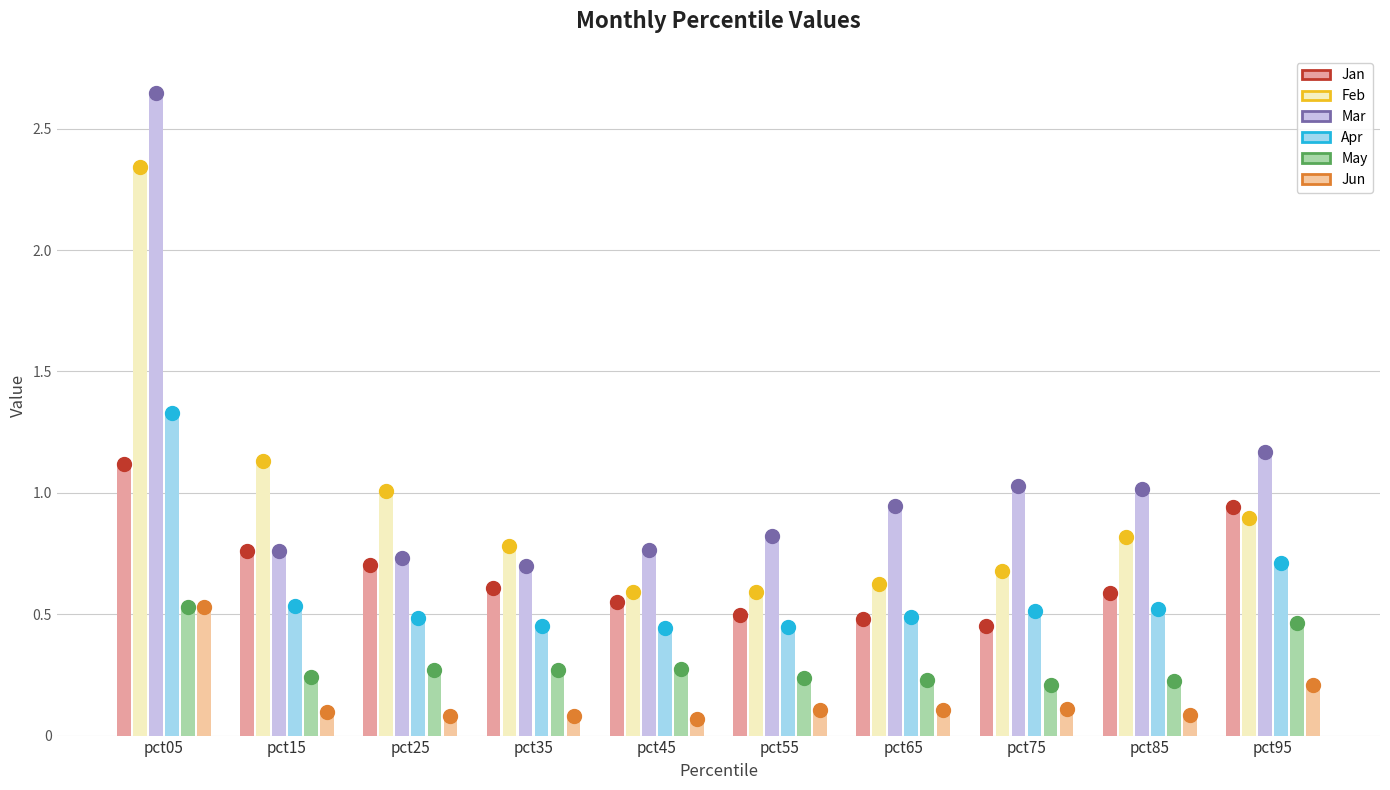

How many bars are there in total?

60